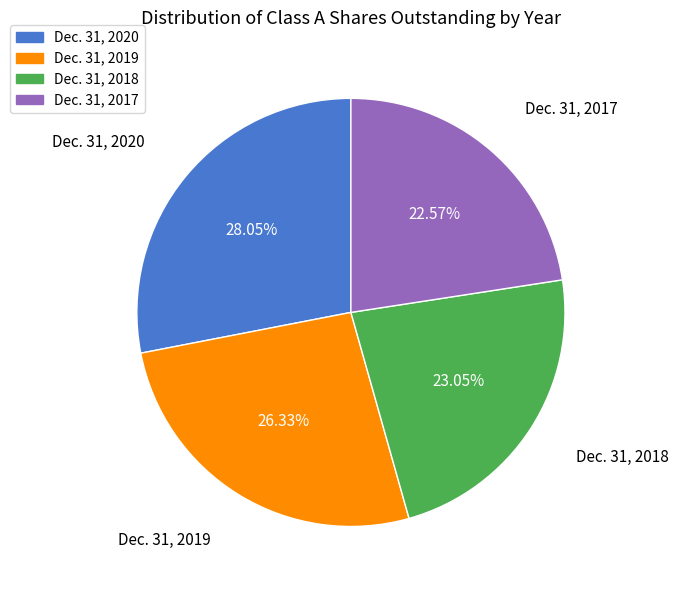

Approximately how many times larger is the value at Dec. 31, 2017 compared to Dec. 31, 2018?

1.0